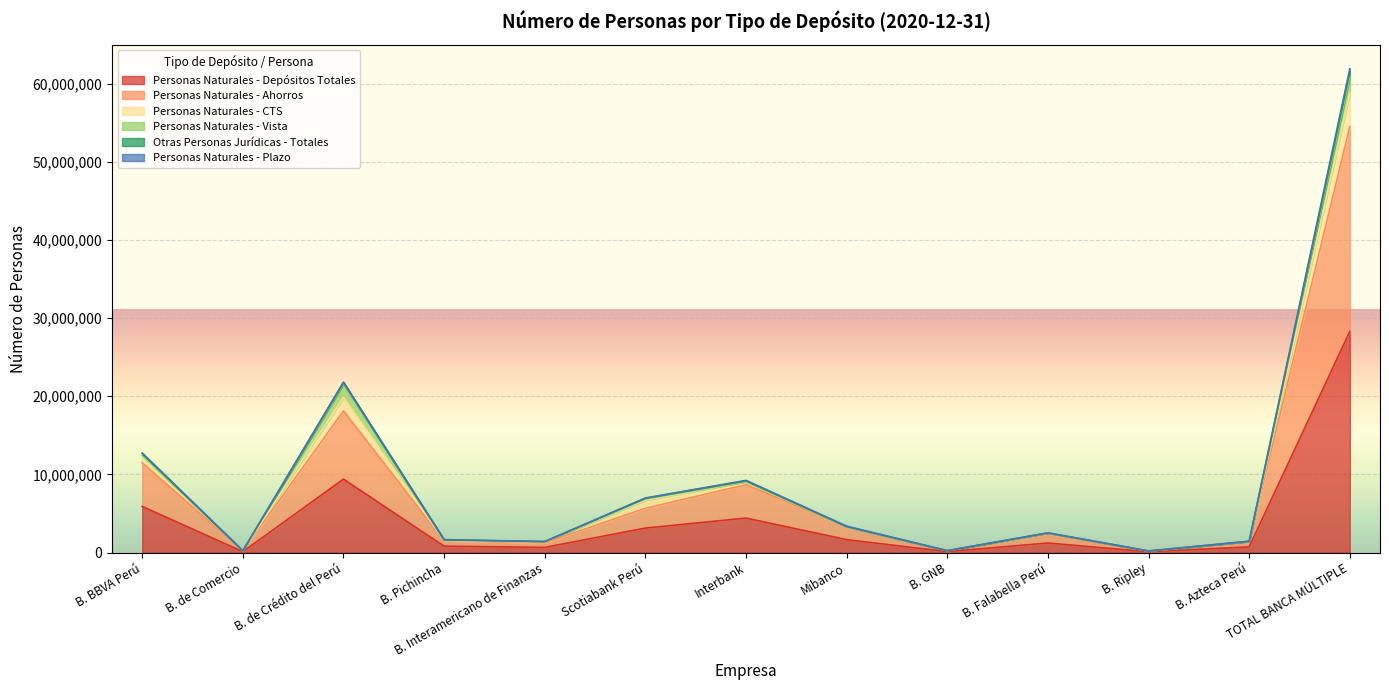

The value of Personas Naturales - Depósitos Totales at Scotiabank Perú is 3137136. True or false?

True